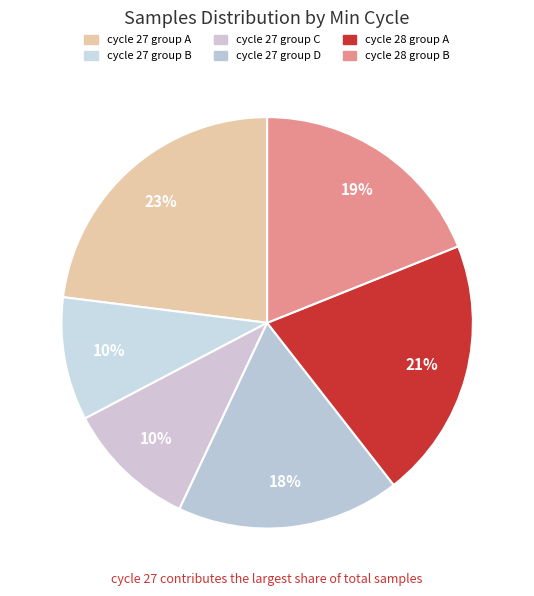

Count the number of slices in the pie.

6